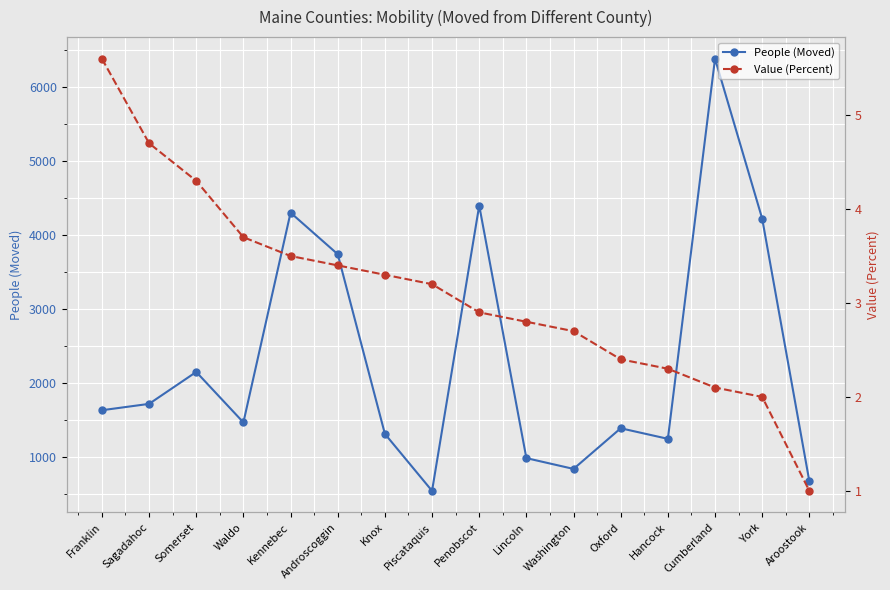

Which category has the lowest value across all series?

Aroostook